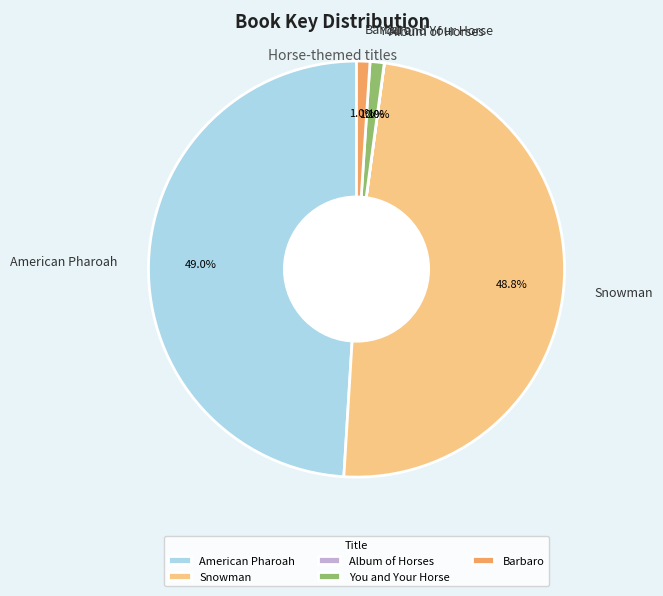

Which has a higher value, American Pharoah or You and Your Horse?

American Pharoah